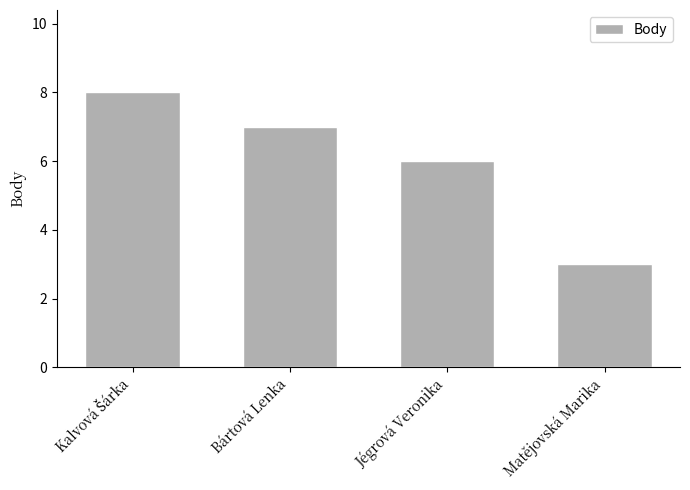

What is the greatest value displayed?

8